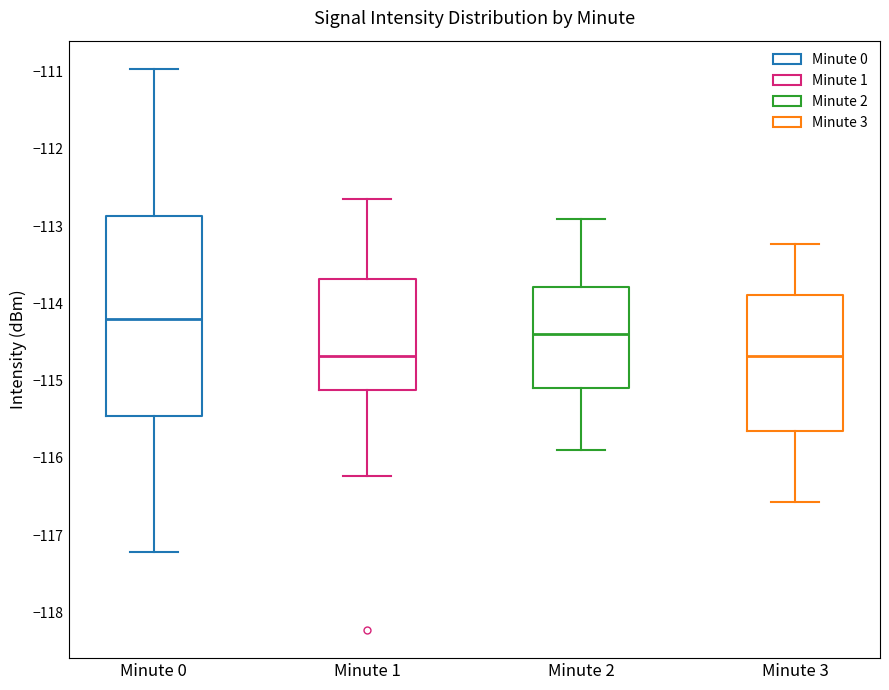

Comparing the boxes themselves (not the whiskers), which one is the tallest?

Minute 0